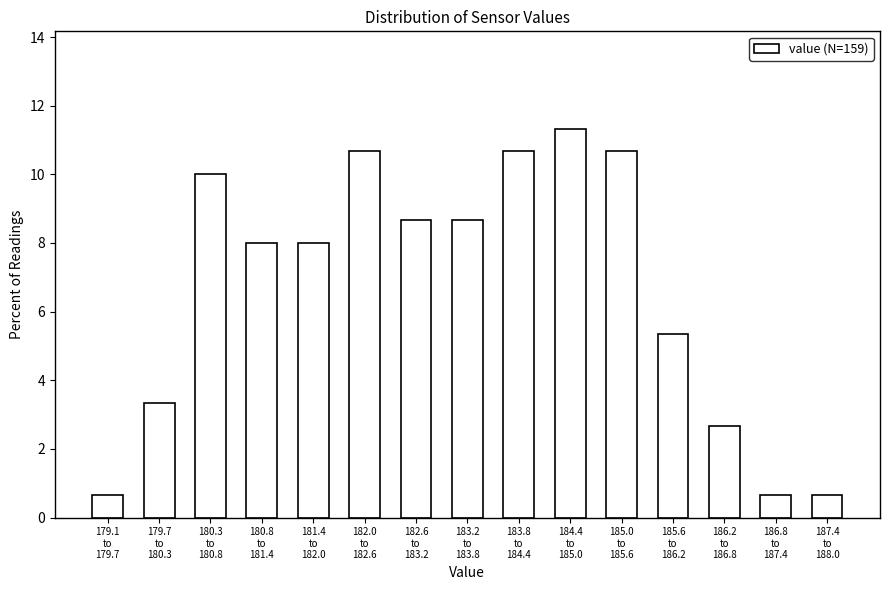

Reading left to right, transcribe all the data shown in this chart.

0.7	3.3	10.0	8.0	8.0	10.7	8.7	8.7	10.7	11.3	10.7	5.3	2.7	0.7	0.7